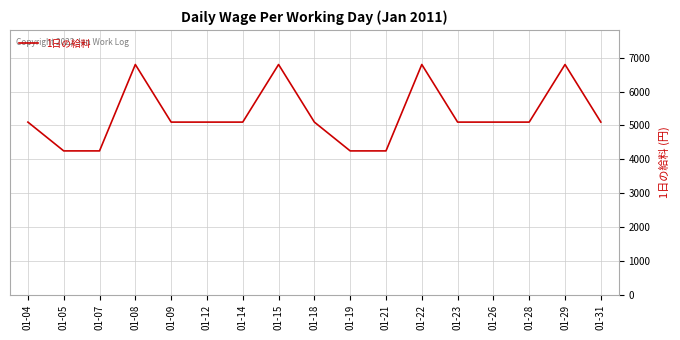

What is the difference between the maximum and minimum values?

2550